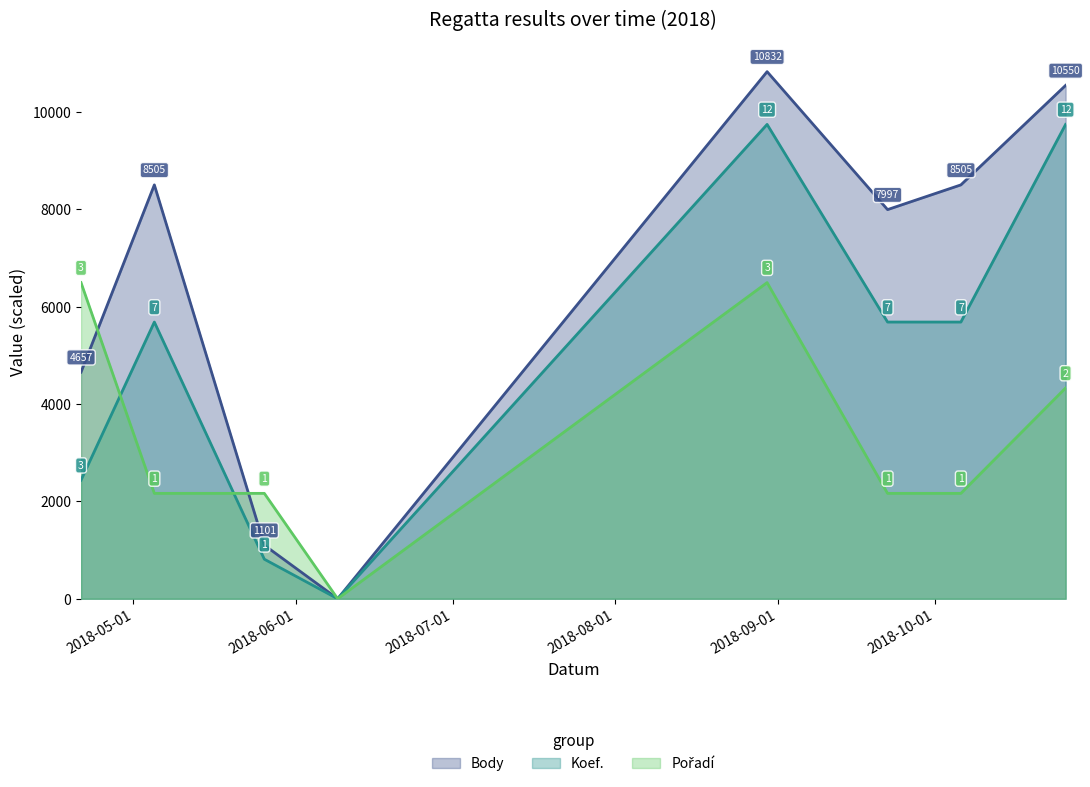

The Koef. series shows 6248.3 at 2018-10-26. True or false?

False